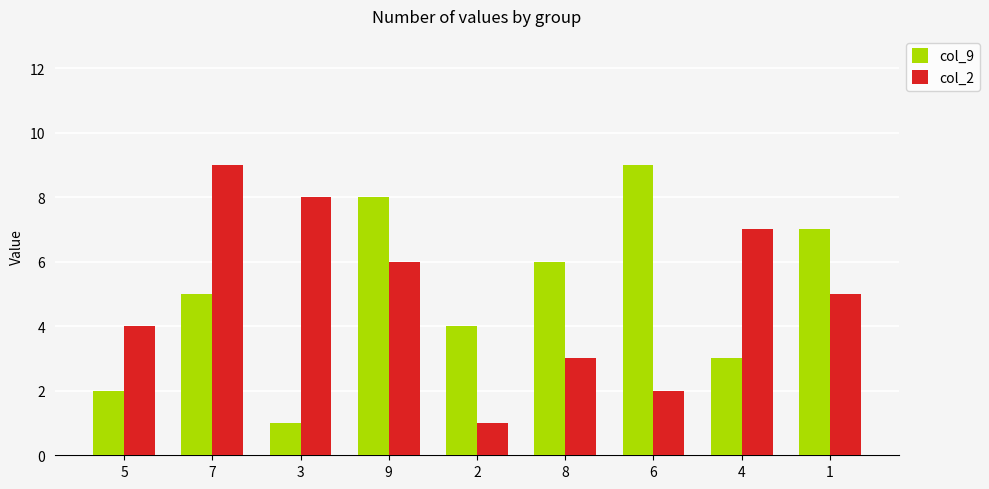

At which label is col_9 closest to 5?

7